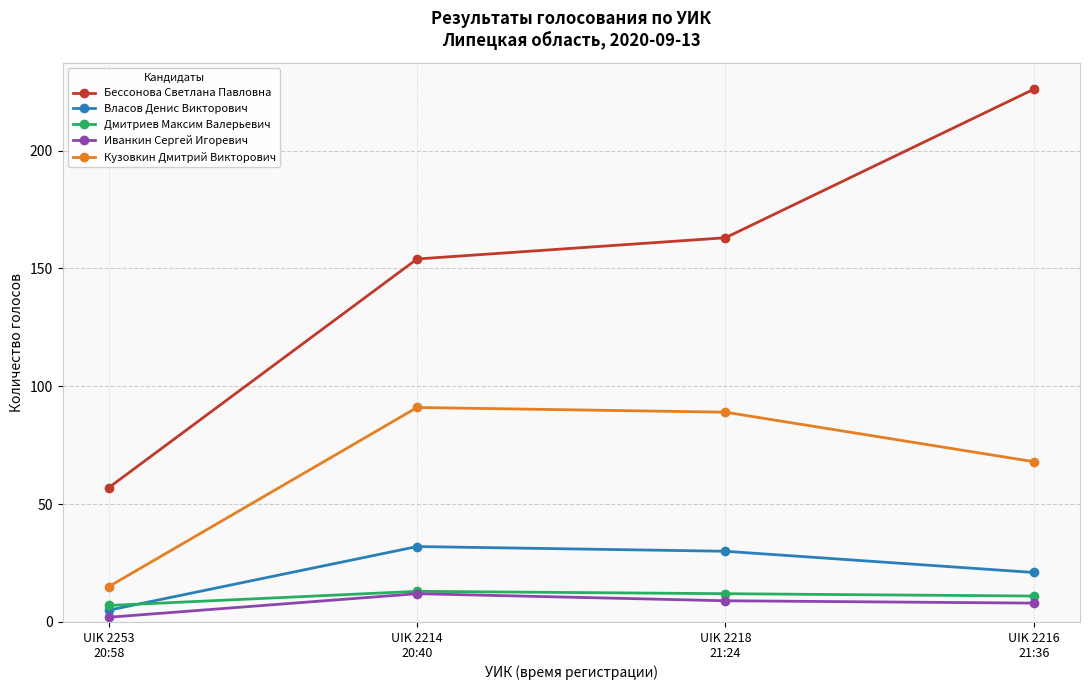

Does the chart have visible grid lines?

Yes